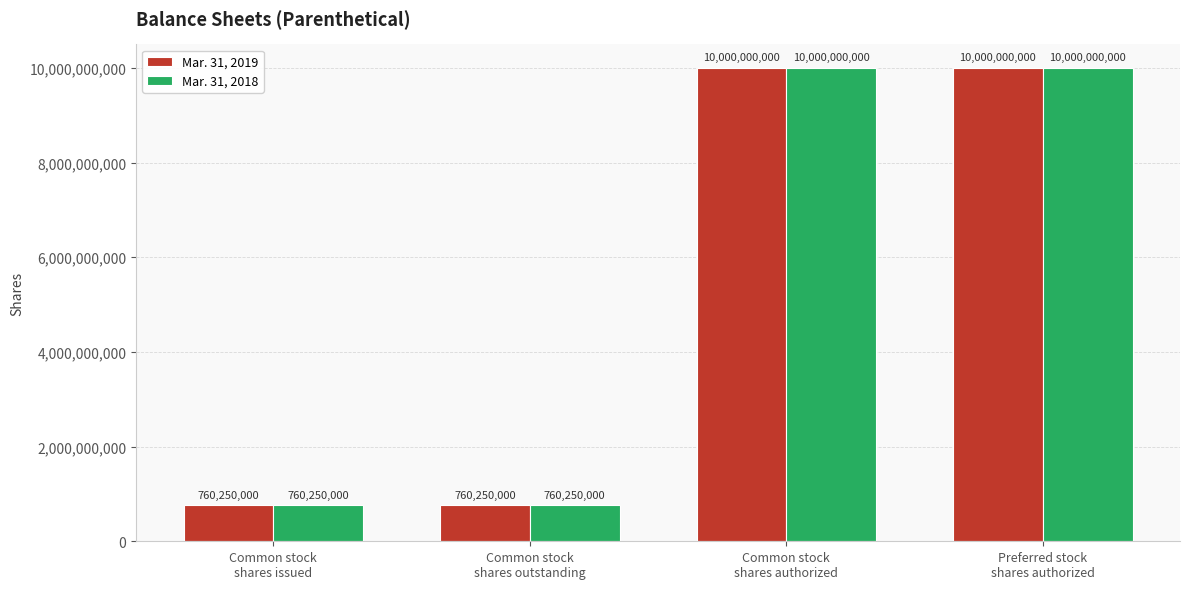

Reading left to right, extract all data points from this chart.

Mar. 31, 2019: Common stock
shares issued=760250000	Common stock
shares outstanding=760250000	Common stock
shares authorized=10000000000	Preferred stock
shares authorized=10000000000
Mar. 31, 2018: Common stock
shares issued=760250000	Common stock
shares outstanding=760250000	Common stock
shares authorized=10000000000	Preferred stock
shares authorized=10000000000